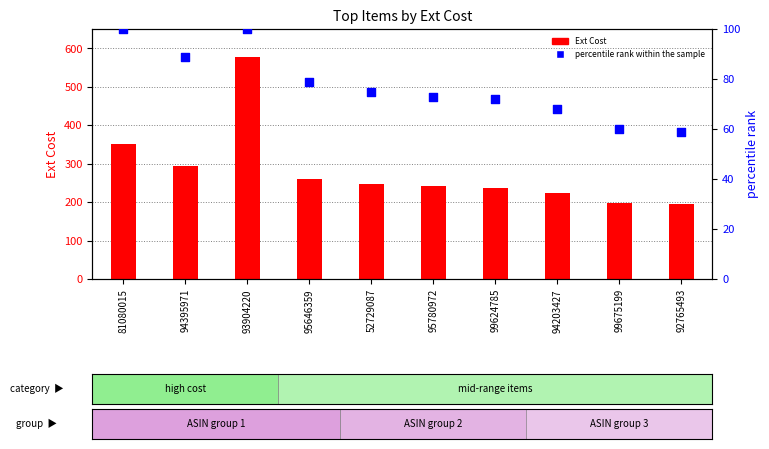

What is the total value across all series at 94395971?

382.0